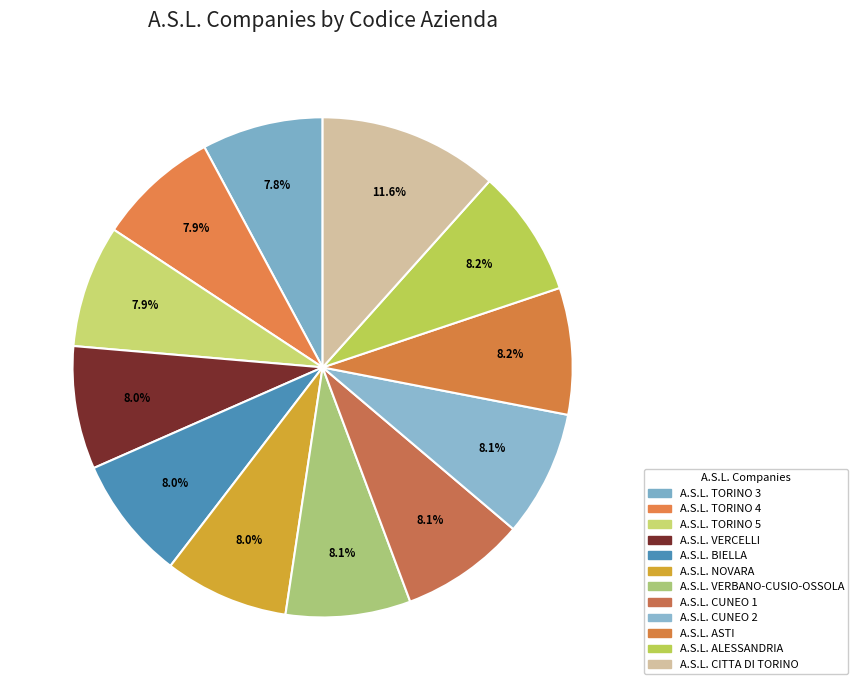

Count the number of slices in the pie.

12